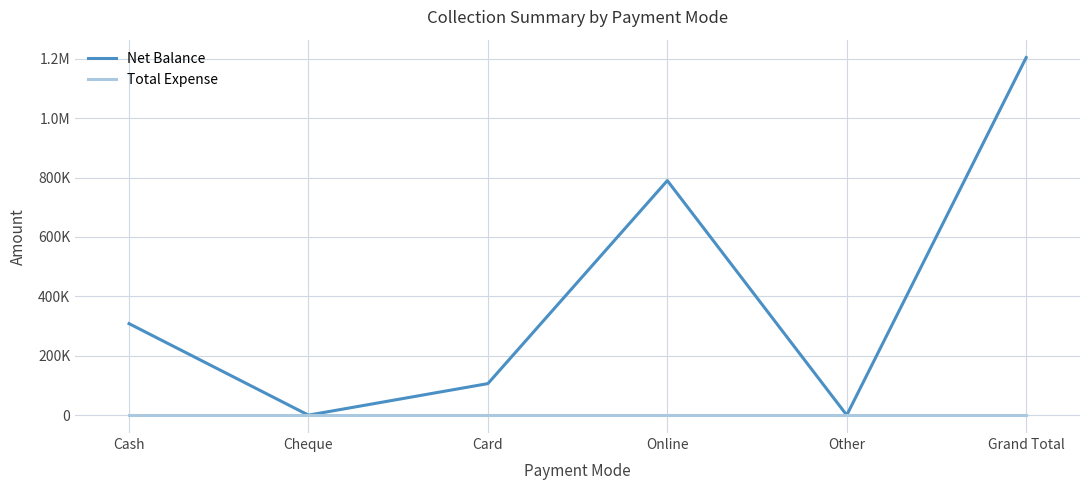

True or false: Total Expense and Net Balance cross at least once.

False